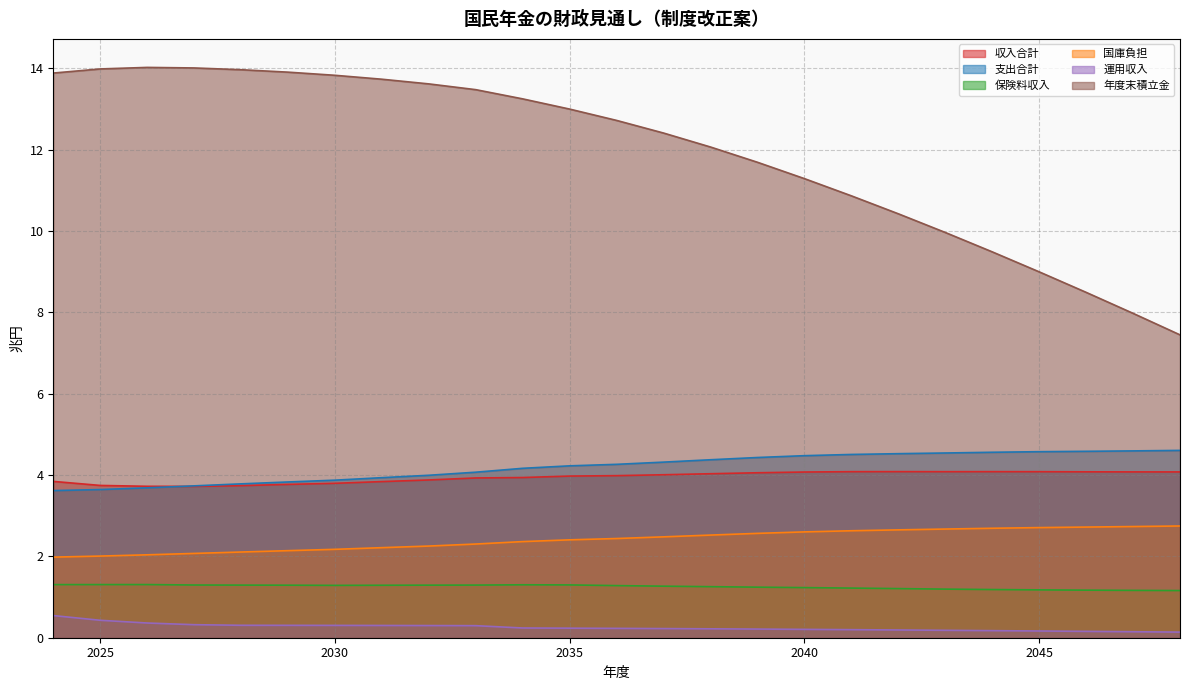

What is the total value across all series at 2030?

25.3